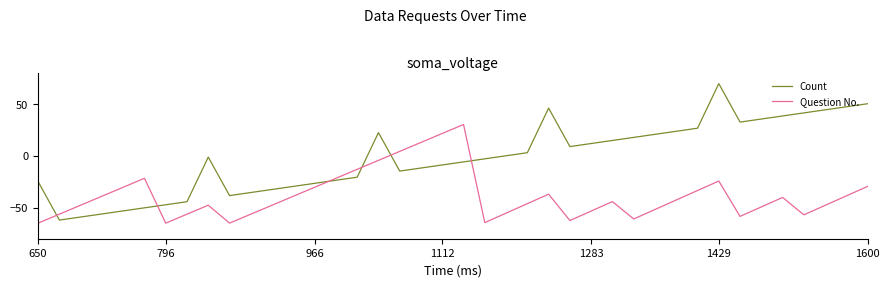

How many series are shown in this chart?

2